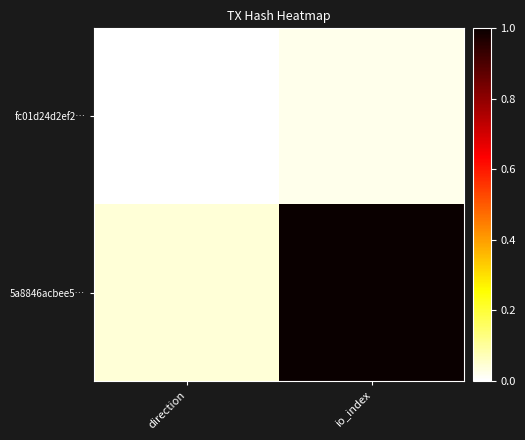

List the series in order of their peak value, lowest first.

fc01d24d2ef2…, 5a8846acbee5…